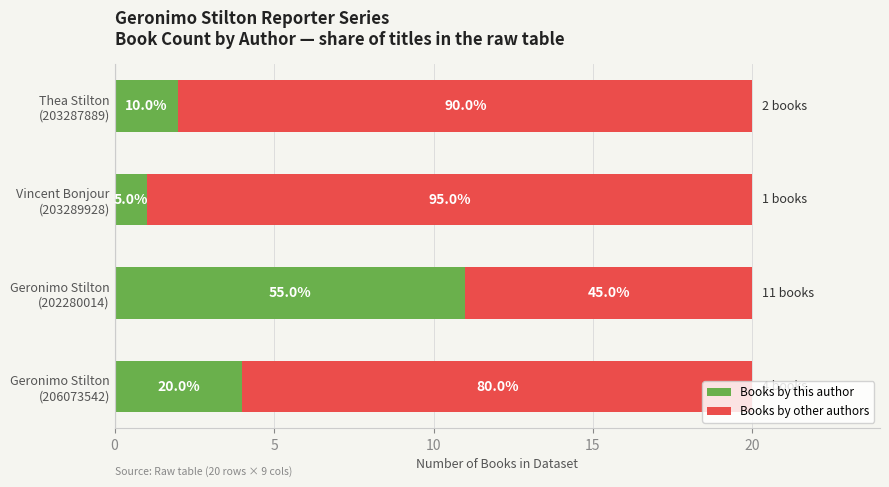

What are all the series names shown in the legend?

Books by this author, Books by other authors